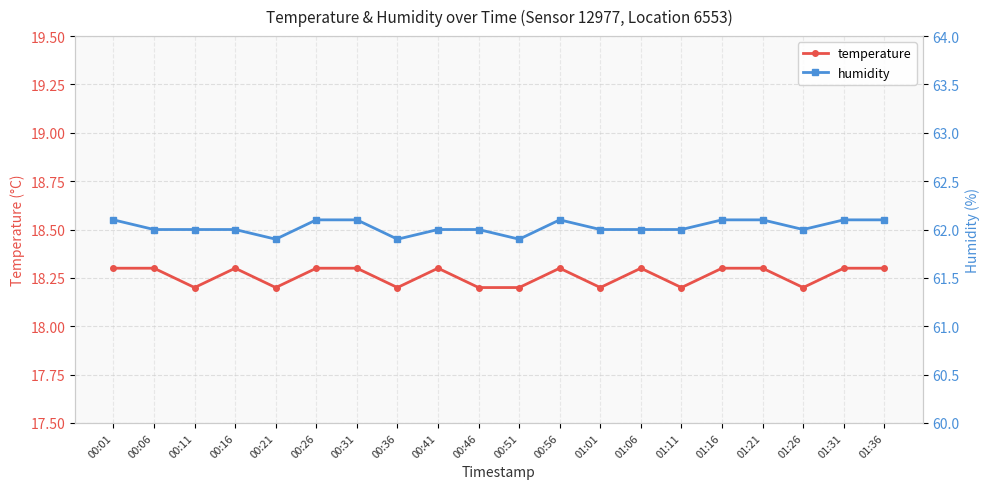

What is the value of the temperature point at the 19th from the left?

18.3